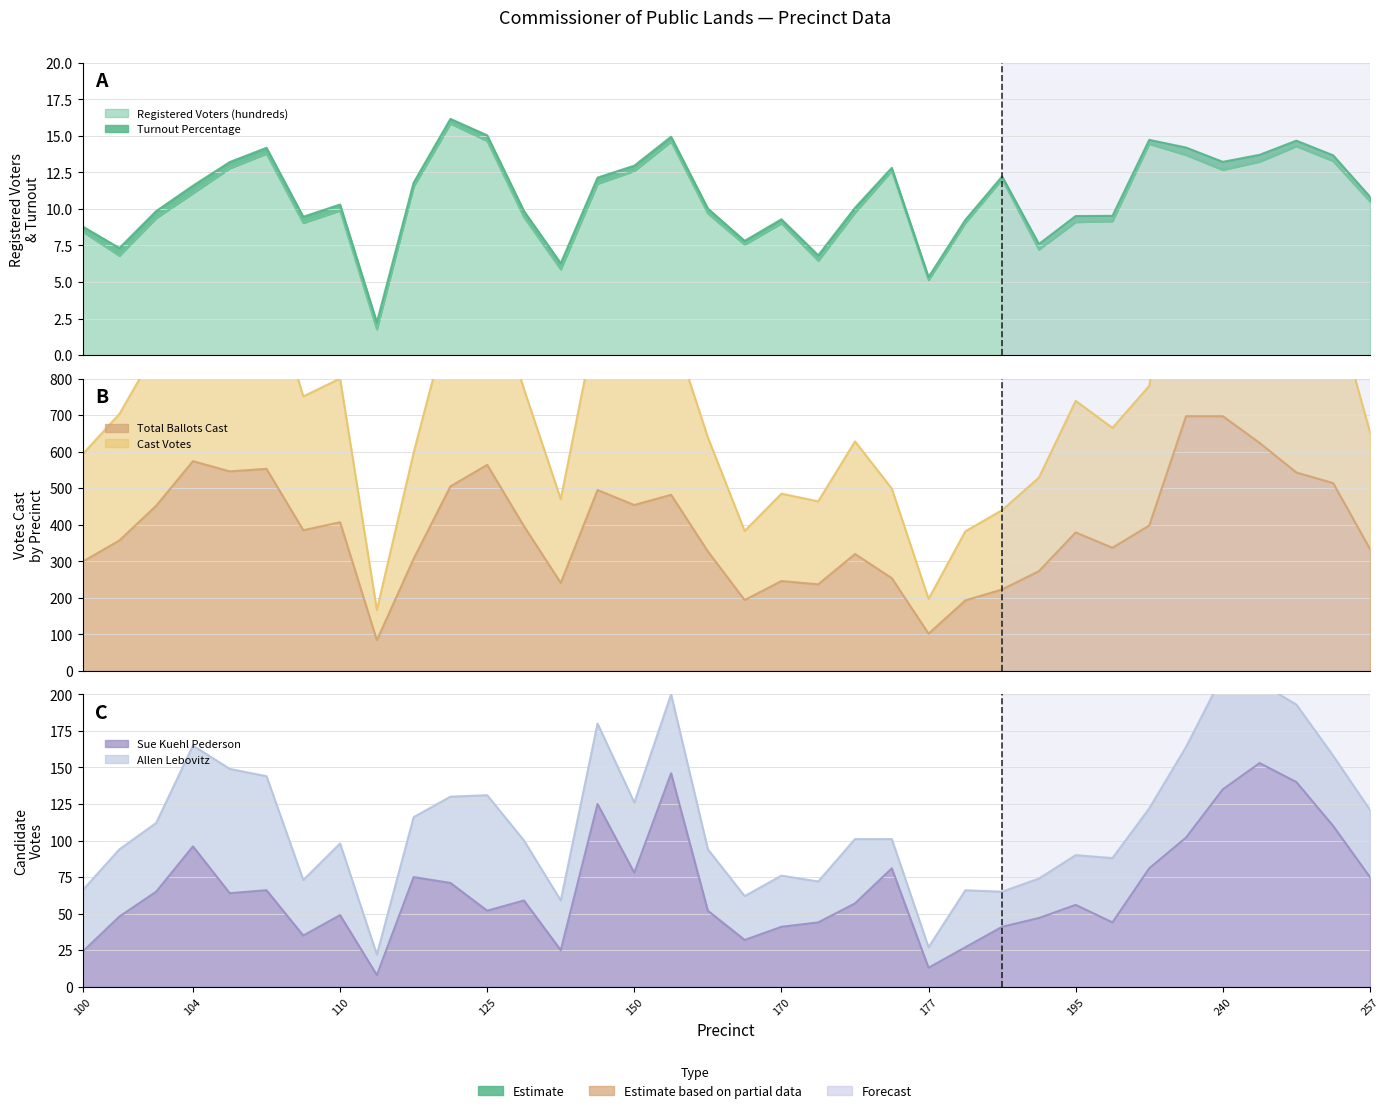

At which category does the chart reach its peak across all series?

225